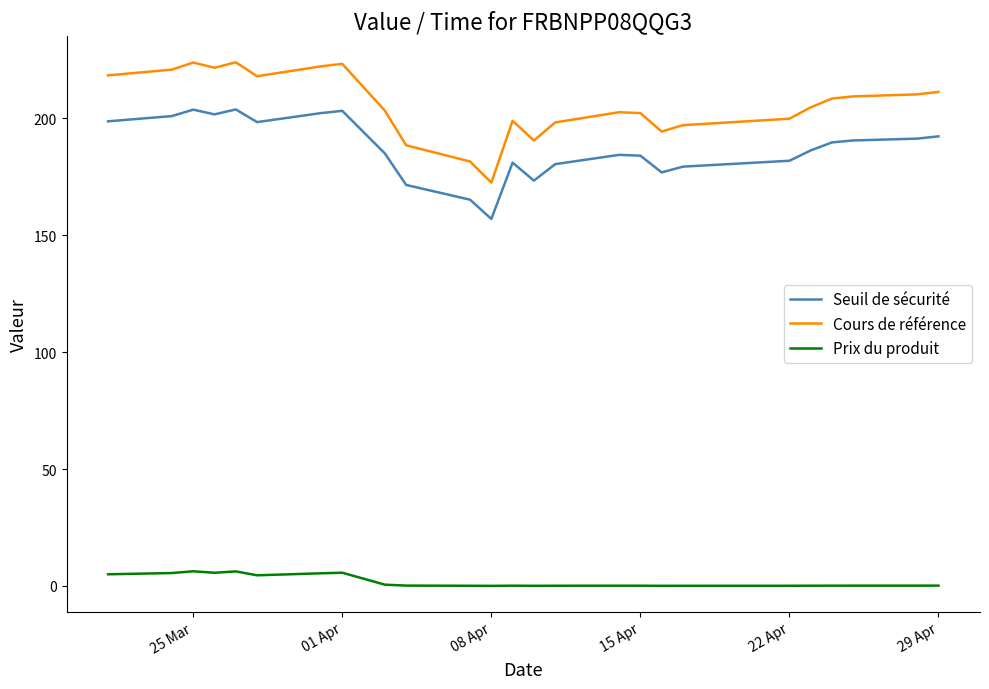

Which series has the largest range (max minus min)?

Cours de référence